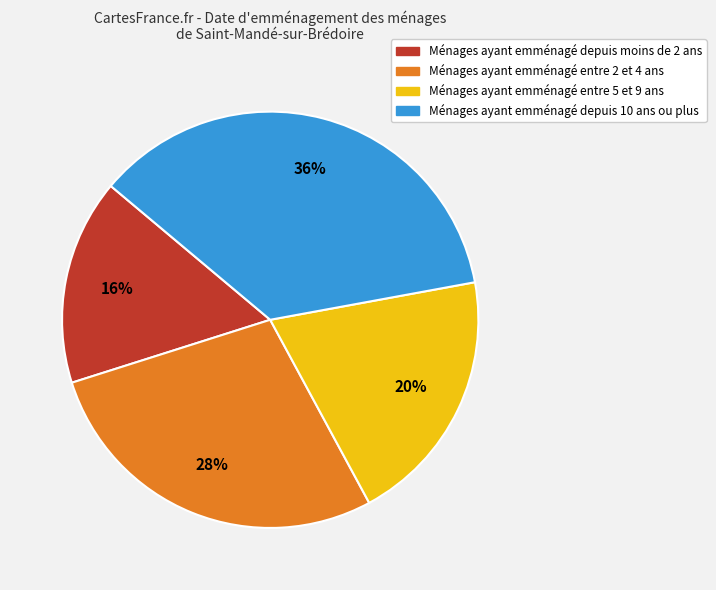

Is there a majority slice in this chart?

No